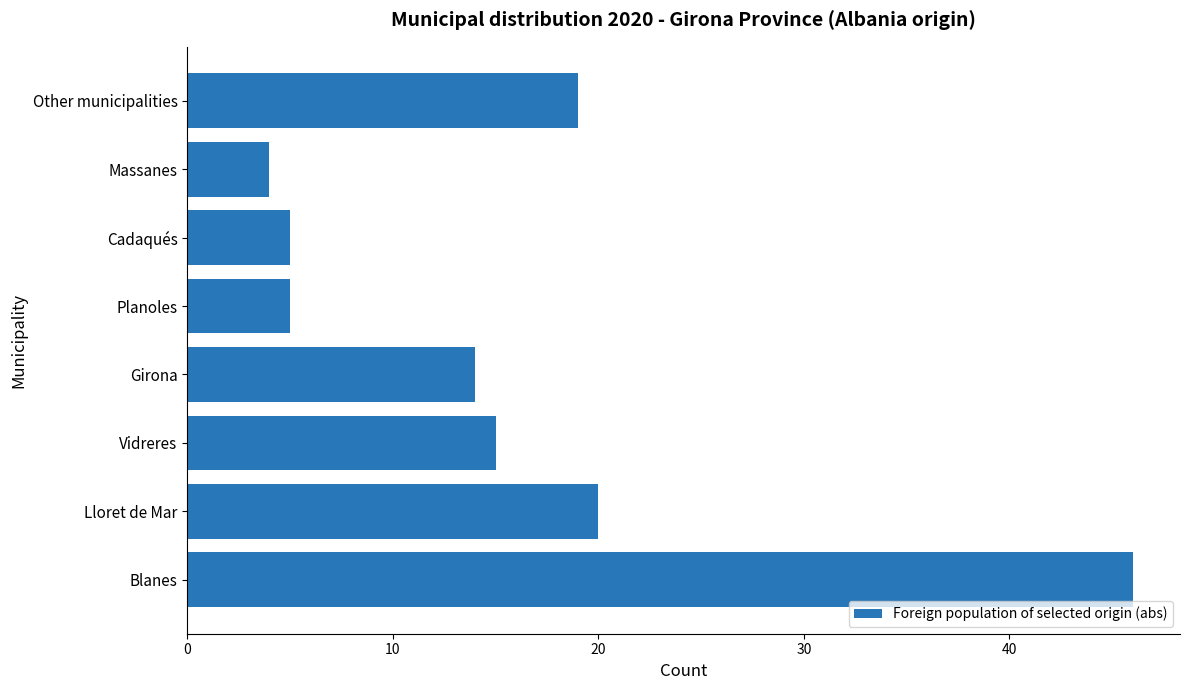

The value at Other municipalities is 9. True or false?

False